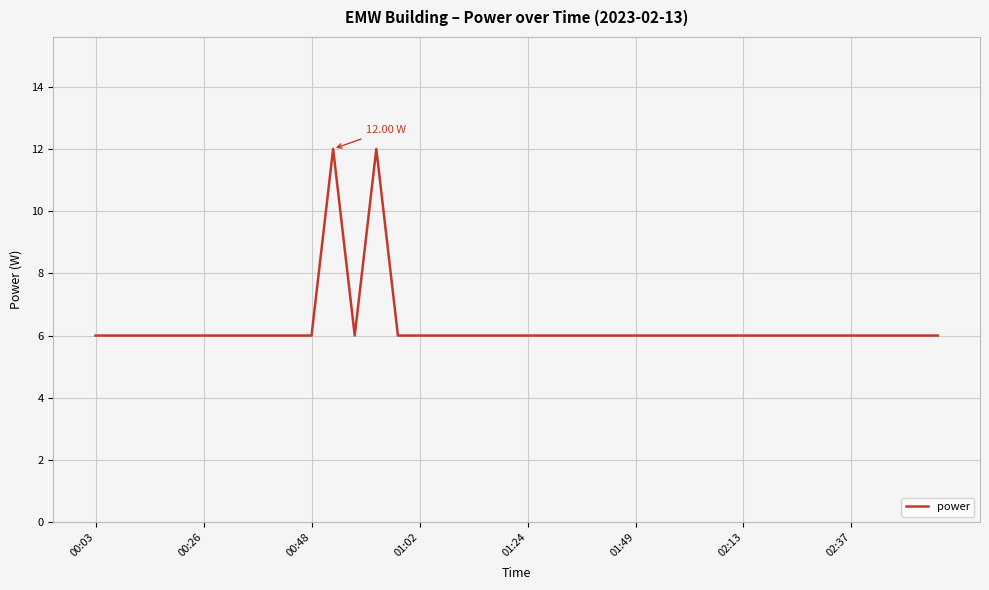

What is the average value?

6